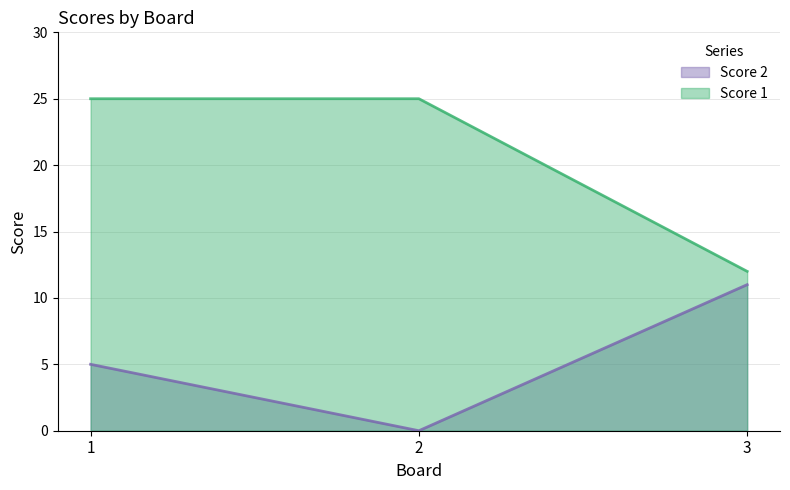

Between 1 and 2, which series saw the biggest shift?

Score 2